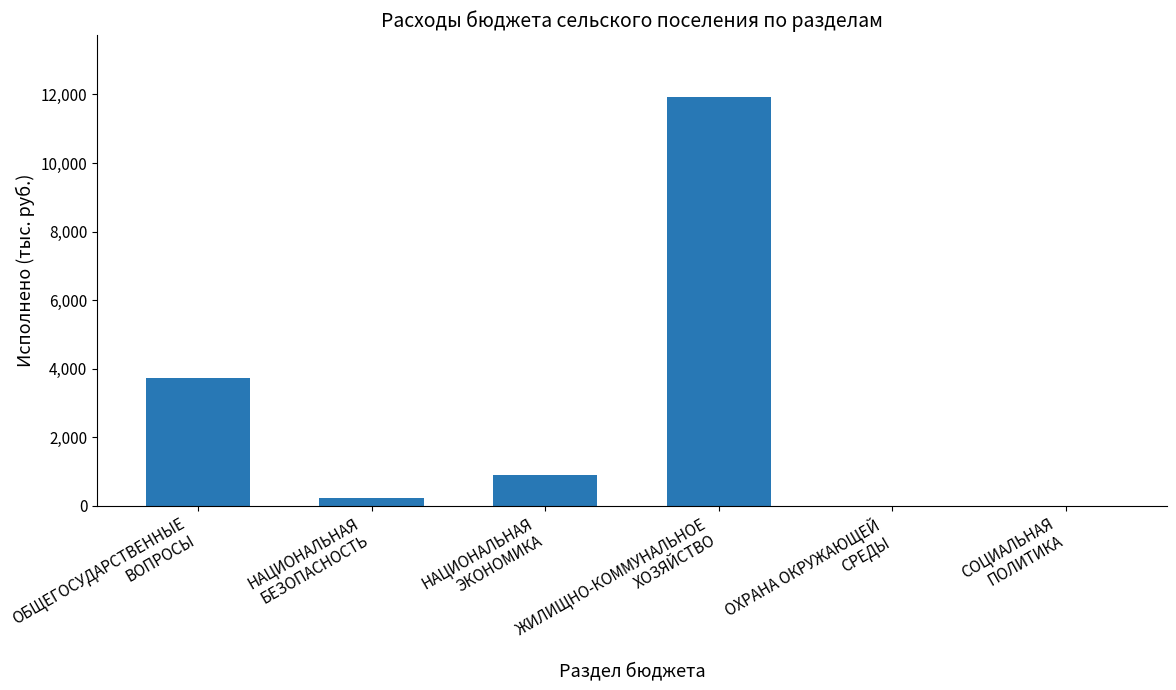

Is it true that the value at СОЦИАЛЬНАЯ
ПОЛИТИКА is 5350.9?

False